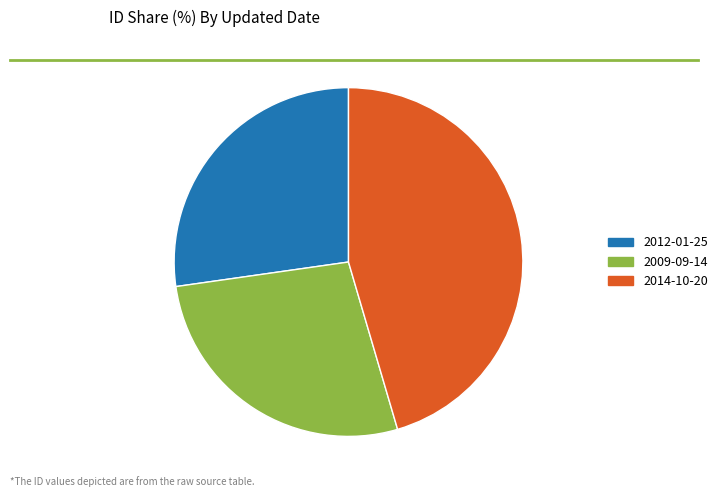

Is it true that 2012-01-25 is 14% of the pie?

False